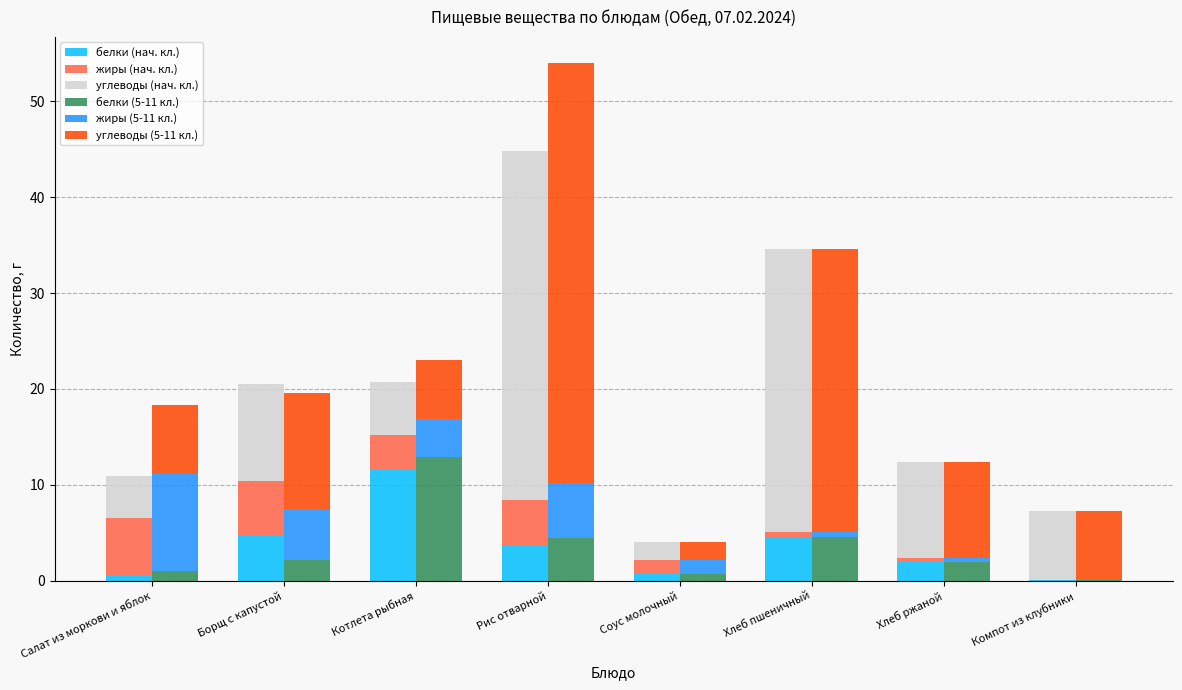

What is the difference between the maximum and minimum values in the белки (5-11 кл.) series?

12.8